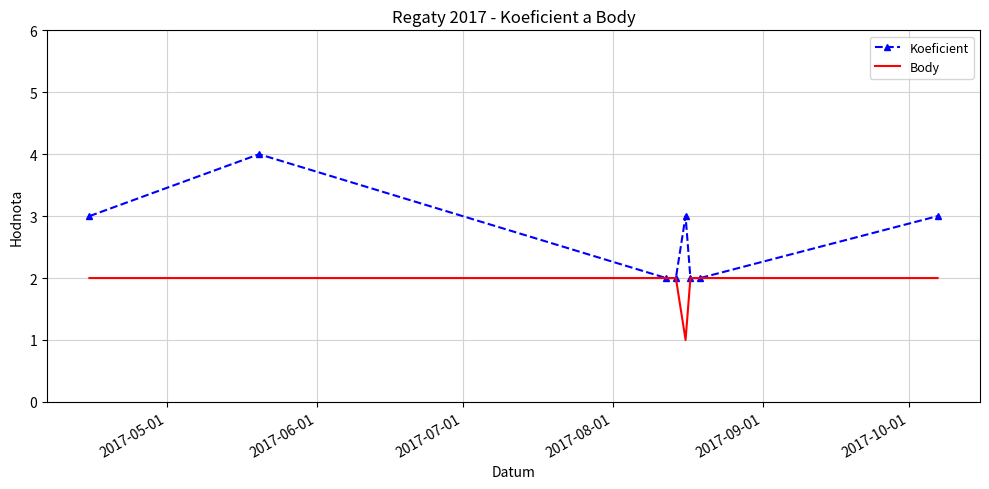

Rank the series by their average value, from lowest to highest.

Body, Koeficient